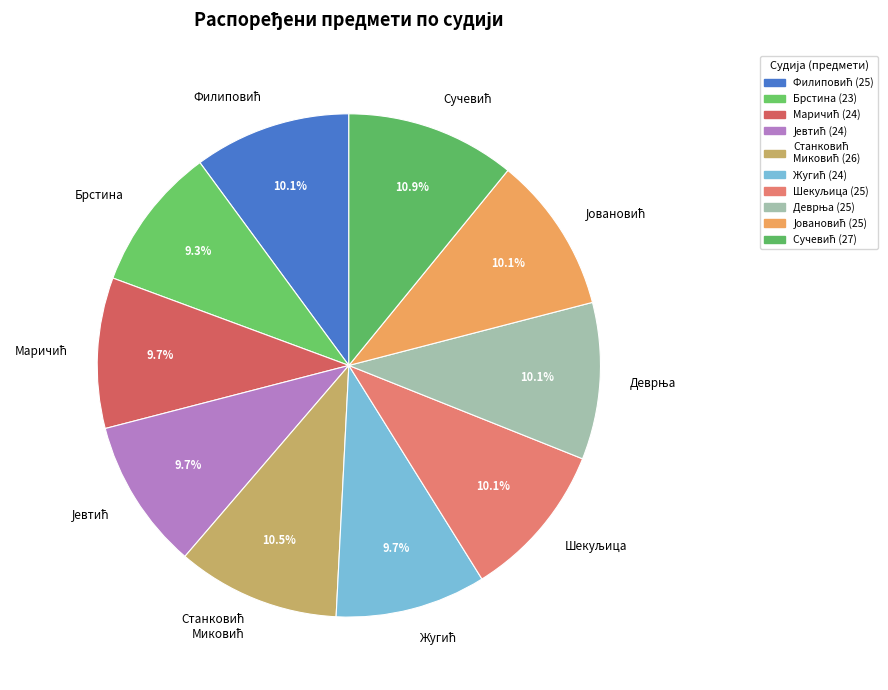

Is there a majority slice in this chart?

No